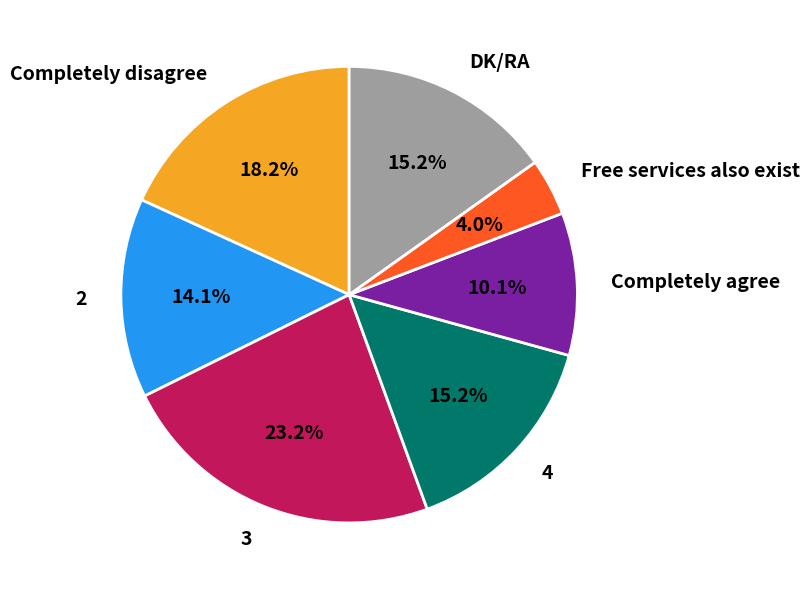

Is it true that 2 is 1% of the pie?

False